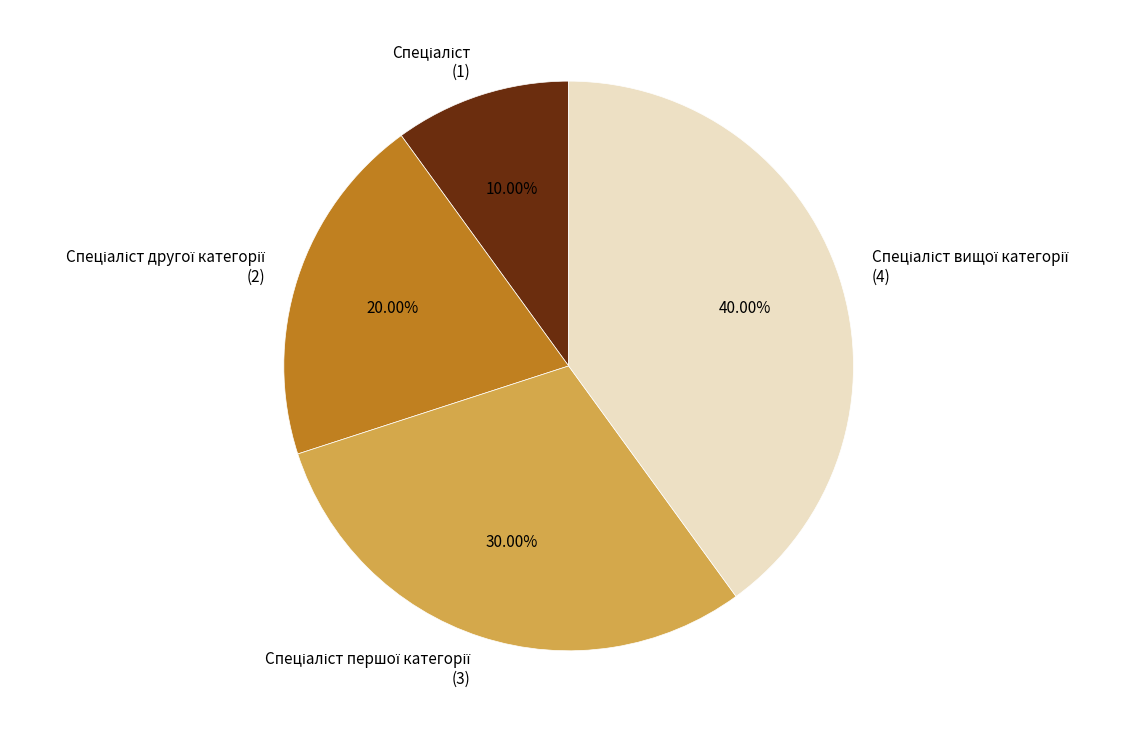

Is there any slice that represents more than half of the pie?

No